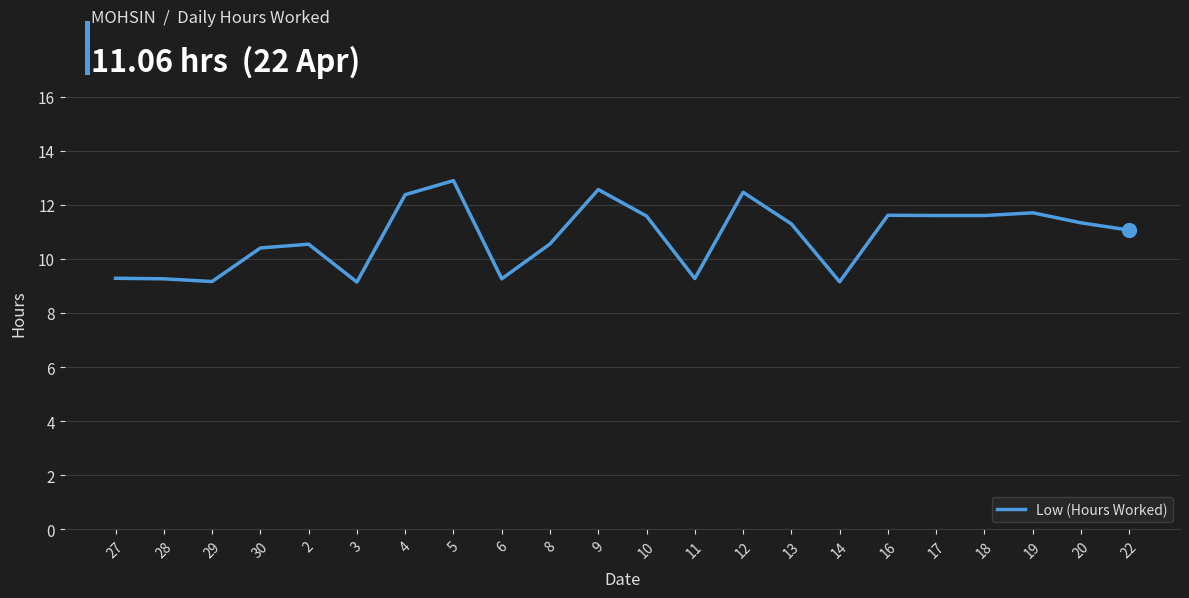

What is the change in value from 30 to 10?

+1.2